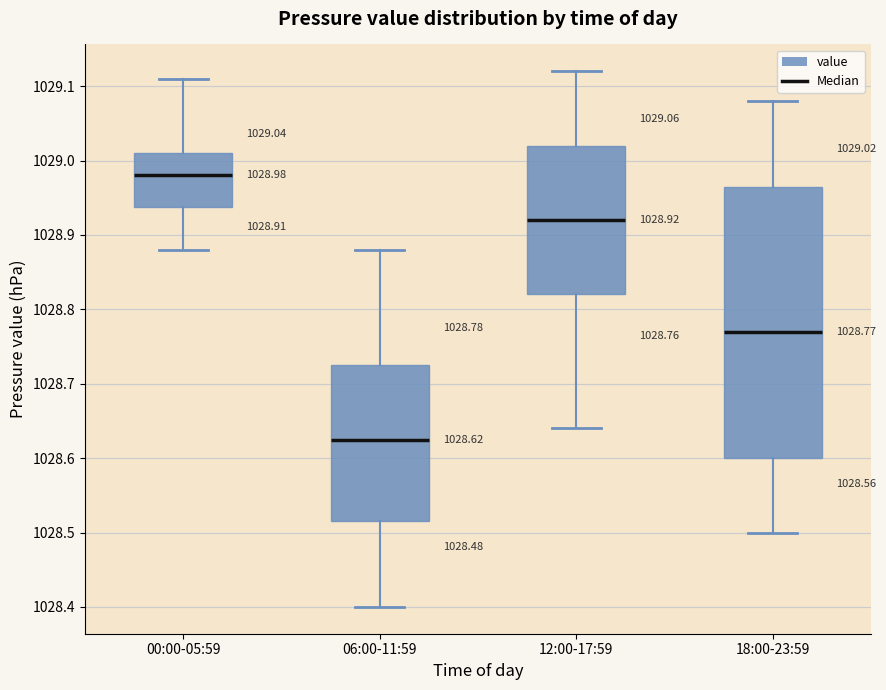

Which box is the tallest, from its lower edge to its upper edge?

18:00-23:59